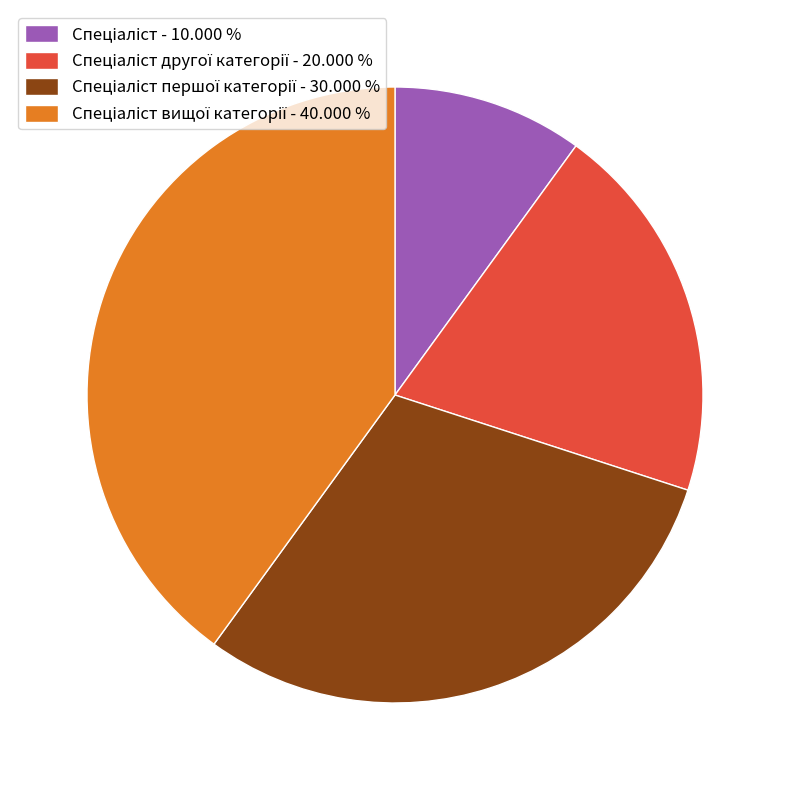

Does any single category account for the majority?

No